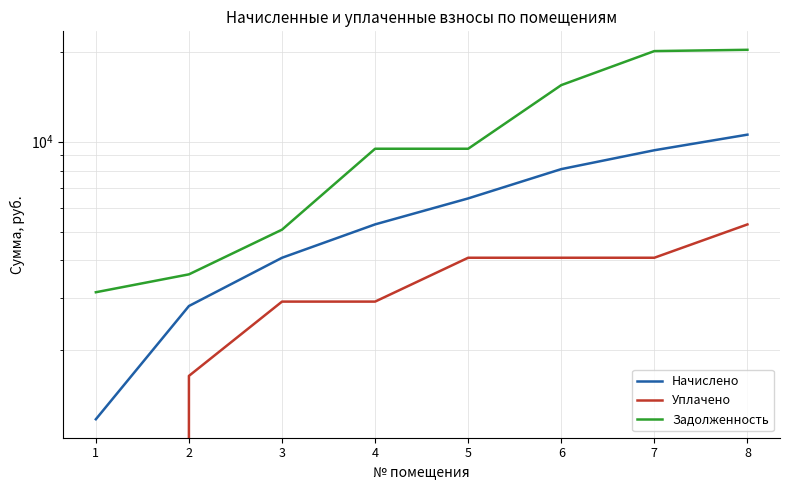

What is the greatest value displayed?

20340.0